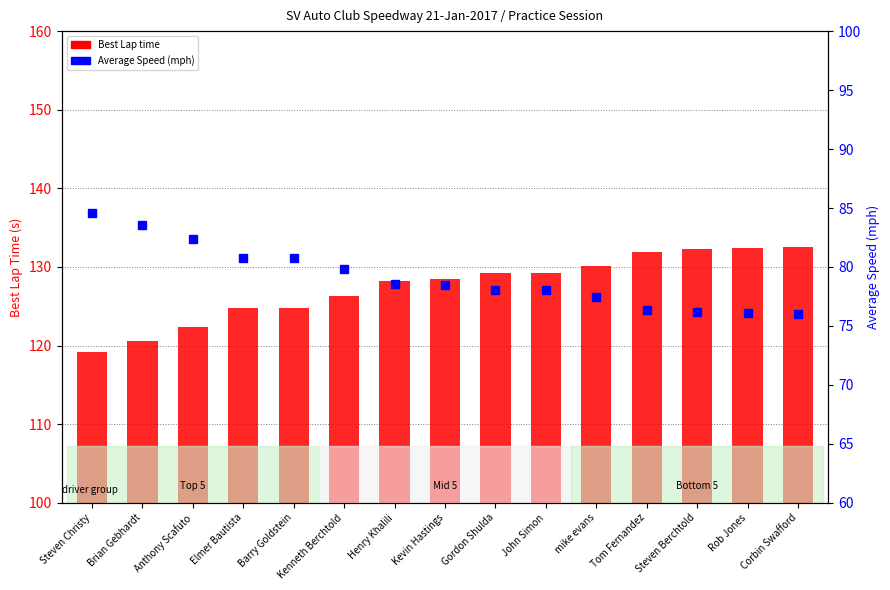

At Gordon Shulda, list the series in order from largest to smallest.

Best Lap time, Average Speed